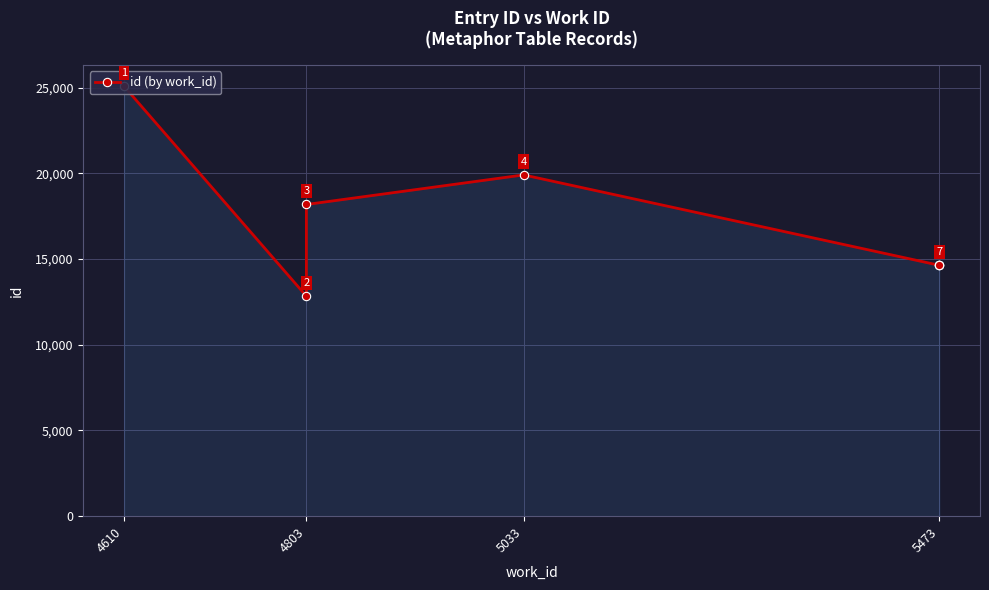

The chart shows a value of 8921 at 5473. True or false?

False